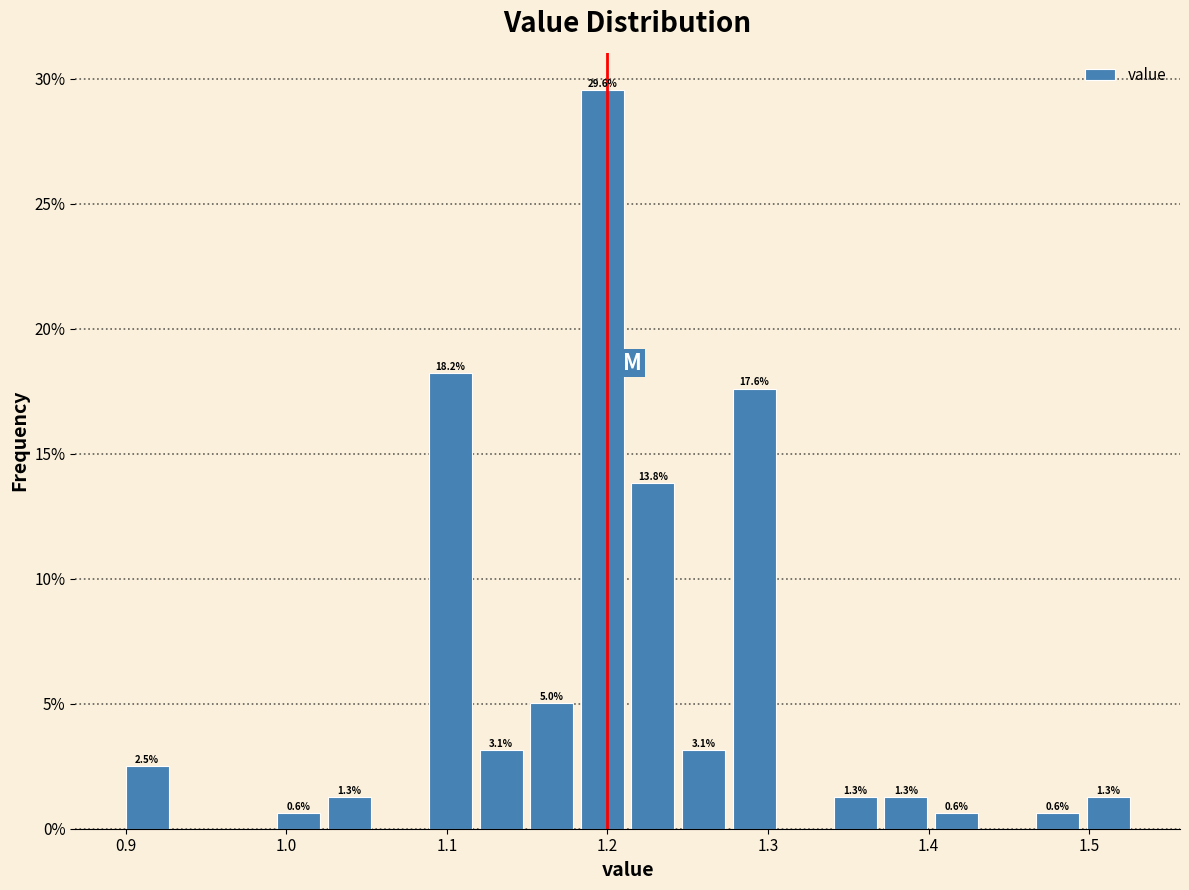

Read against the x-axis, roughly where is the centre of the tallest bar?

1.20